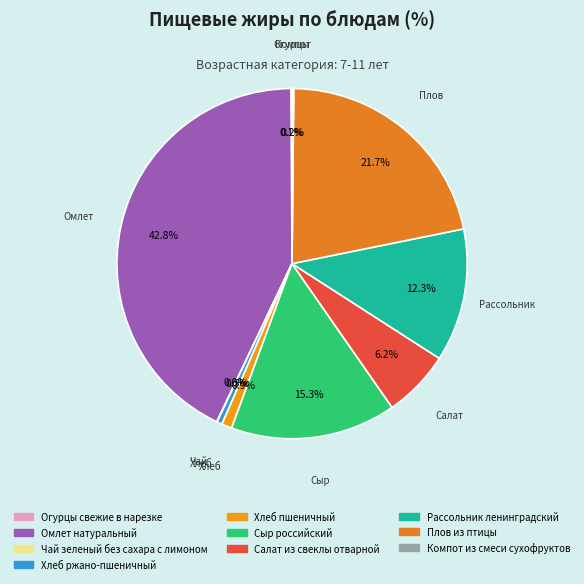

Is there a majority slice in this chart?

No